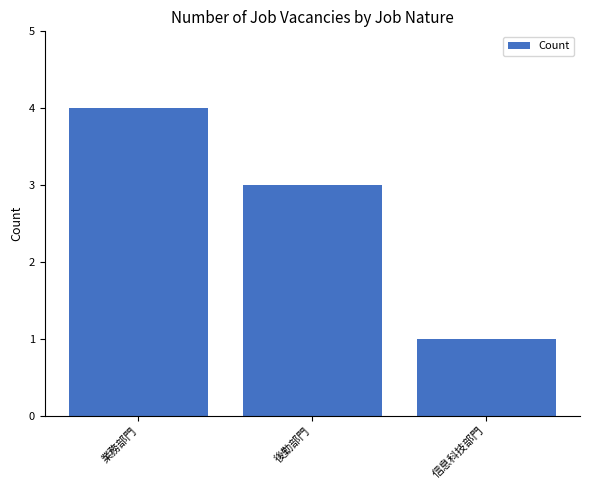

What is the change in value from 後勤部門 to 信息科技部門?

-2